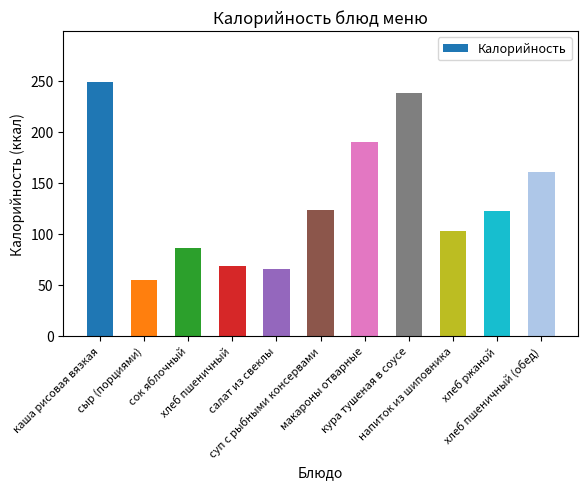

Are the bars horizontal?

No